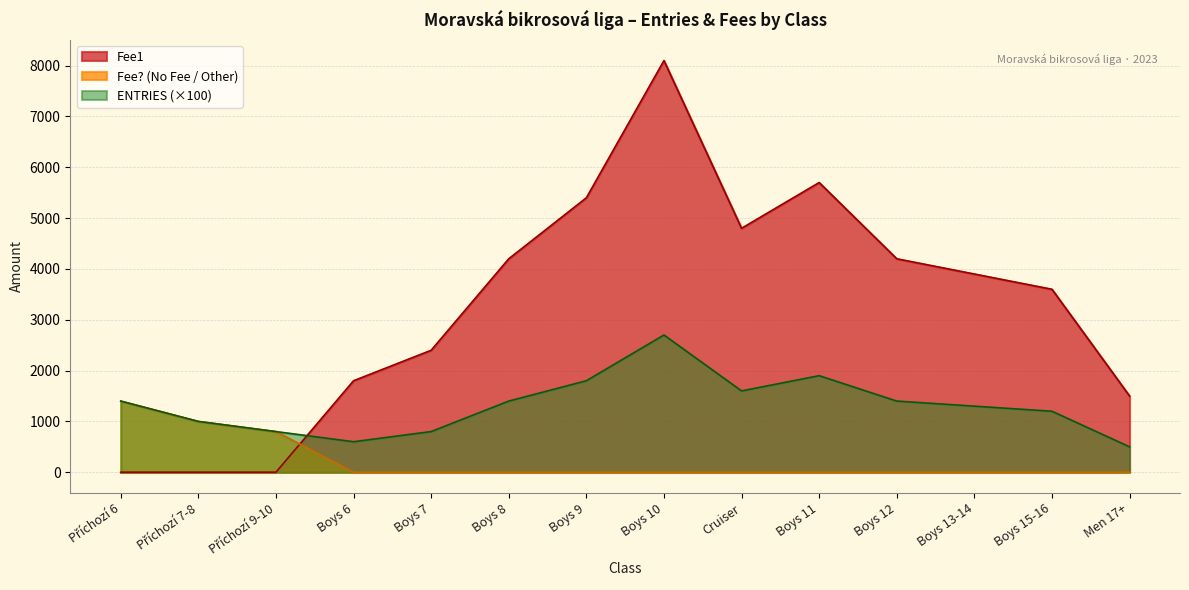

Where do ENTRIES and Fee1 first cross each other?

Příchozí 9-10 and Boys 6